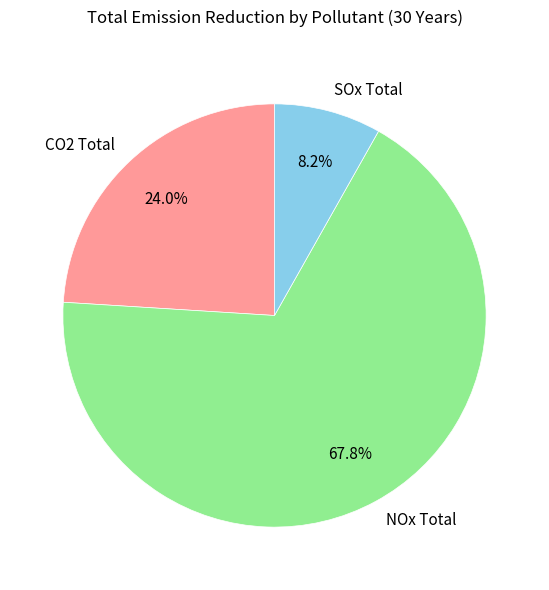

What is the largest slice in the pie chart?

NOx Total